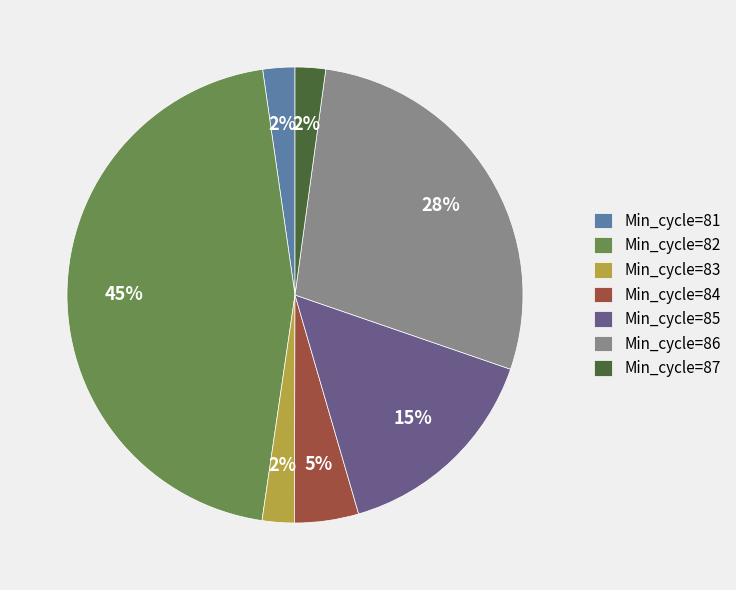

Is the sum of Min_cycle=84 and Min_cycle=85 greater than half?

No